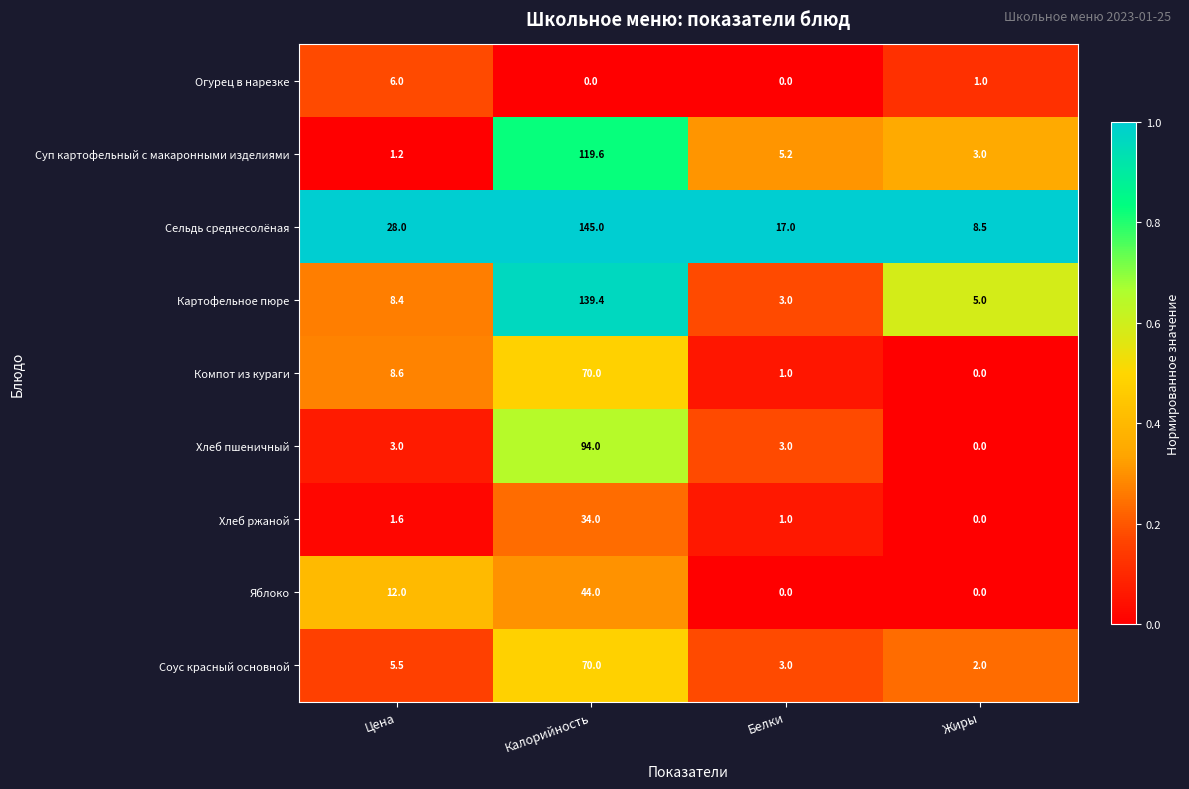

The value of Суп картофельный с макаронными изделиями at Жиры is 3.0. True or false?

True